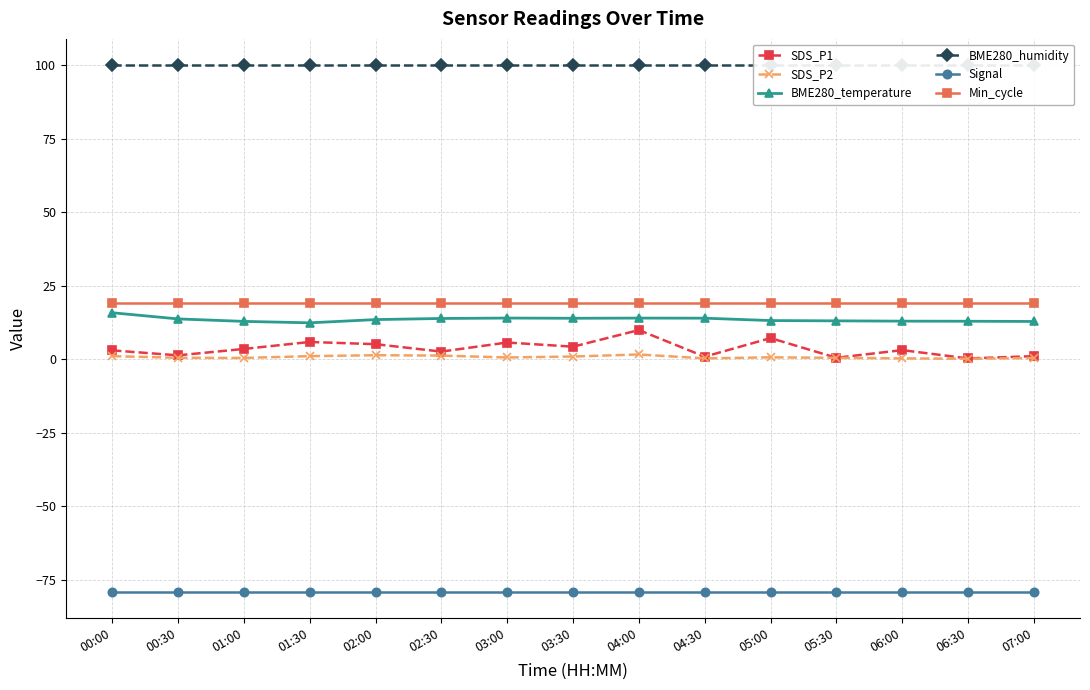

What is the total value across all series at 06:00?

56.4